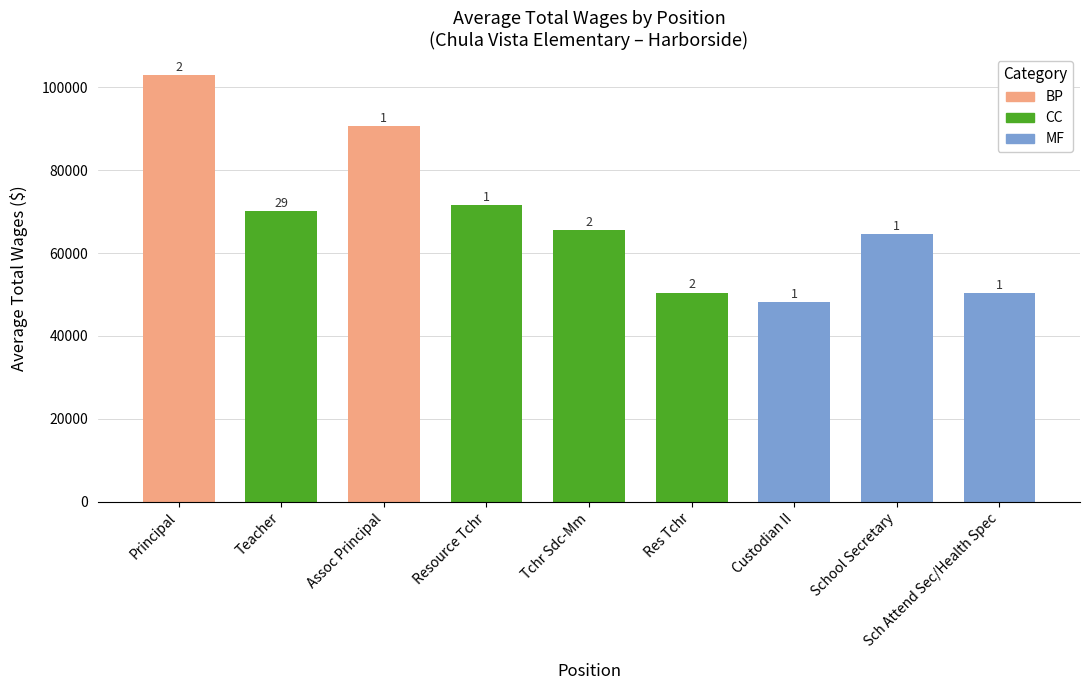

How many bars are there in total?

9